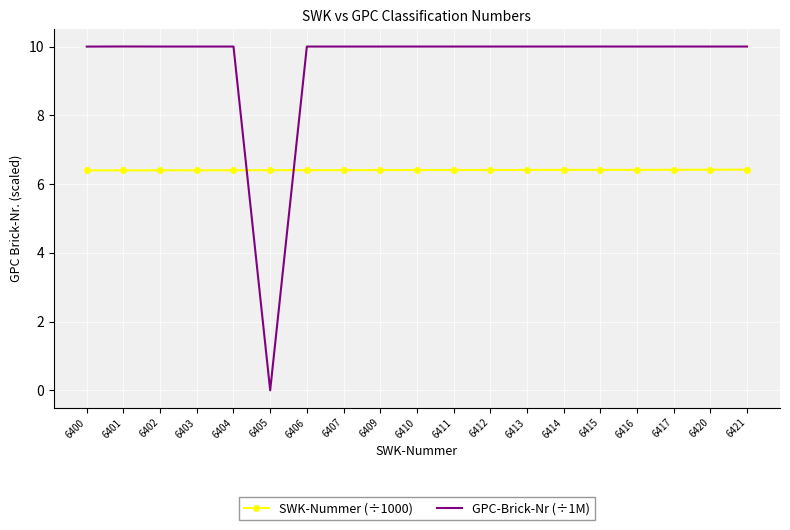

What is the sum of the SWK-Nummer (÷1000) values at 6412 and 6411?

12.8